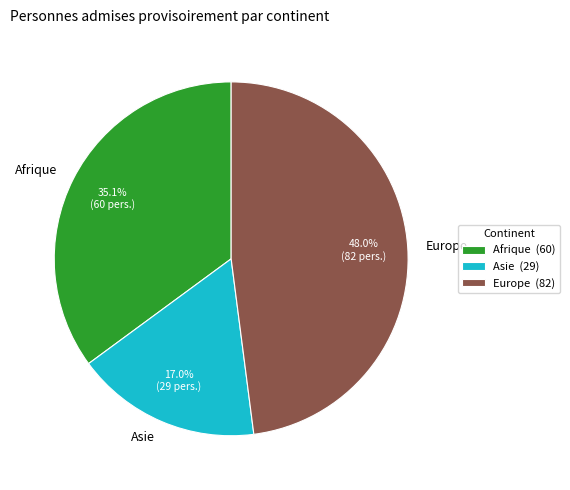

True or false: Afrique accounts for 35% of the total.

True